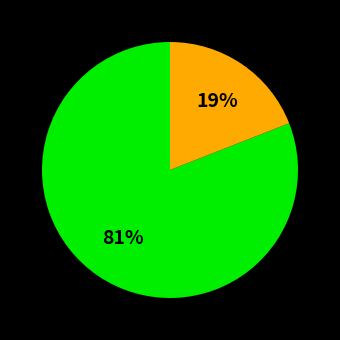

Is there a majority slice in this chart?

Yes